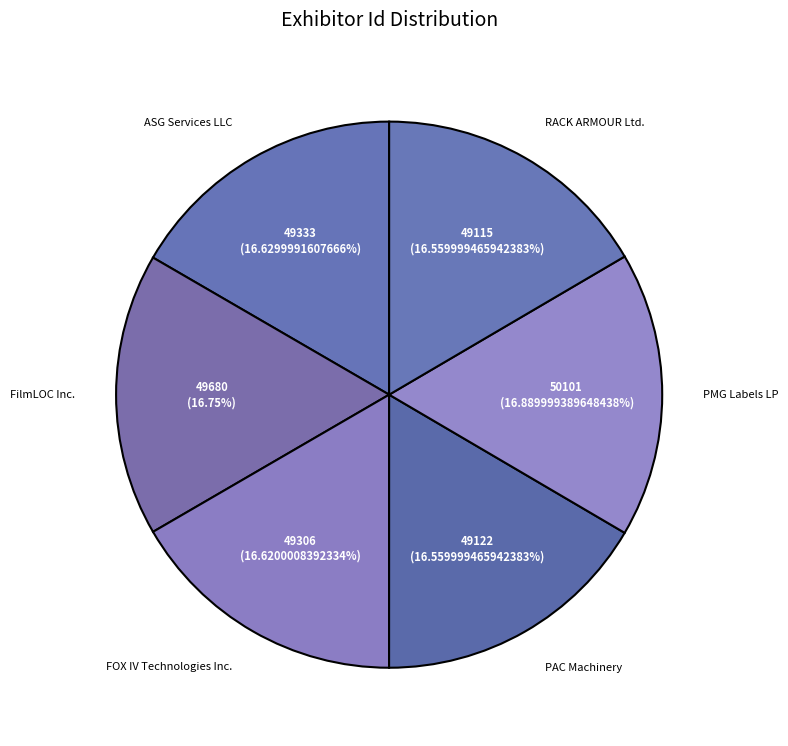

Approximately how many times larger is the value at ASG Services LLC compared to FOX IV Technologies Inc.?

1.0